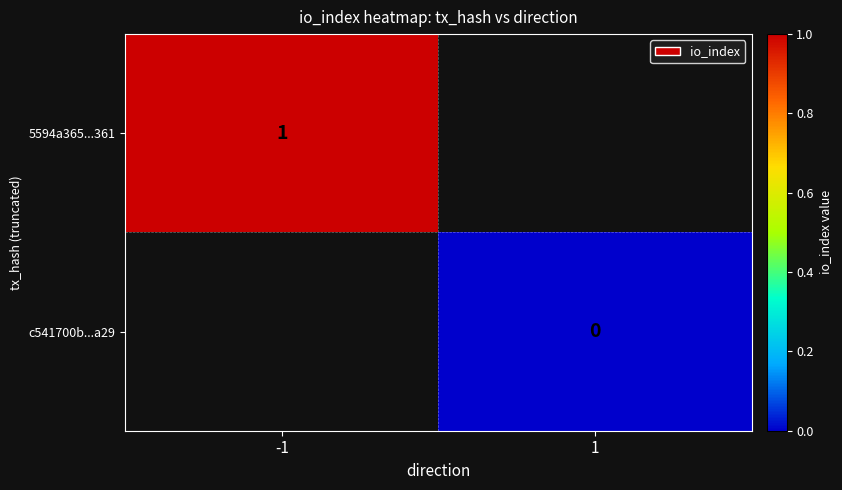

The value of 5594a365...361 at -1 is 1. True or false?

True